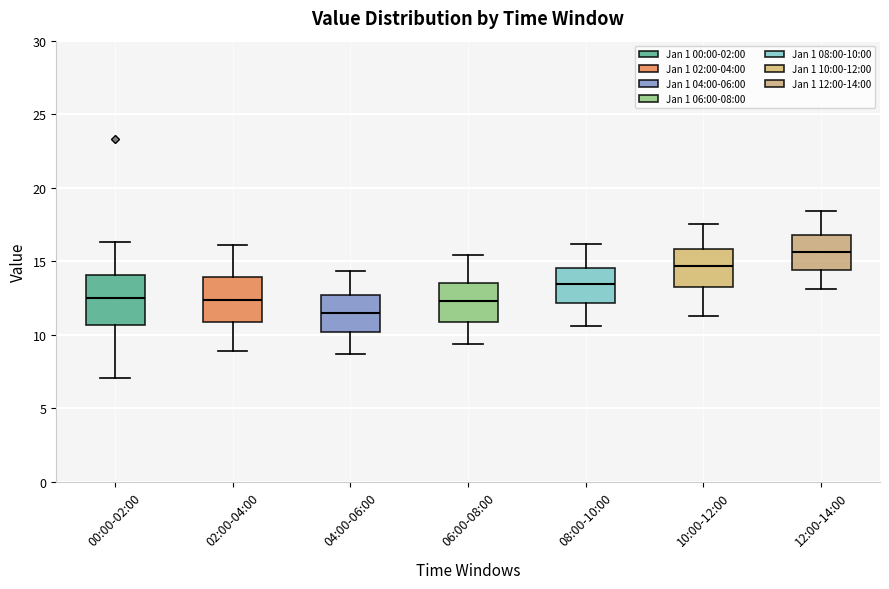

Where does the upper whisker of the box for 08:00-10:00 end on the y-axis? The values are not printed on the chart, so give them approximately, as read against the axis.

16.0